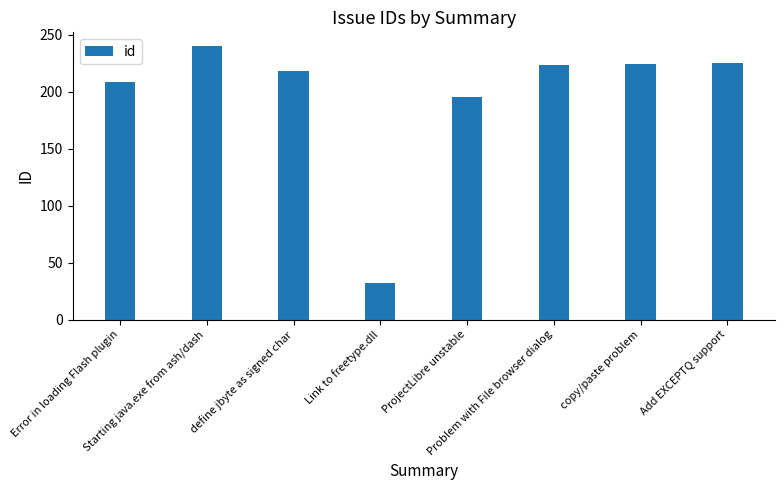

What is the minimum value shown in the chart?

32